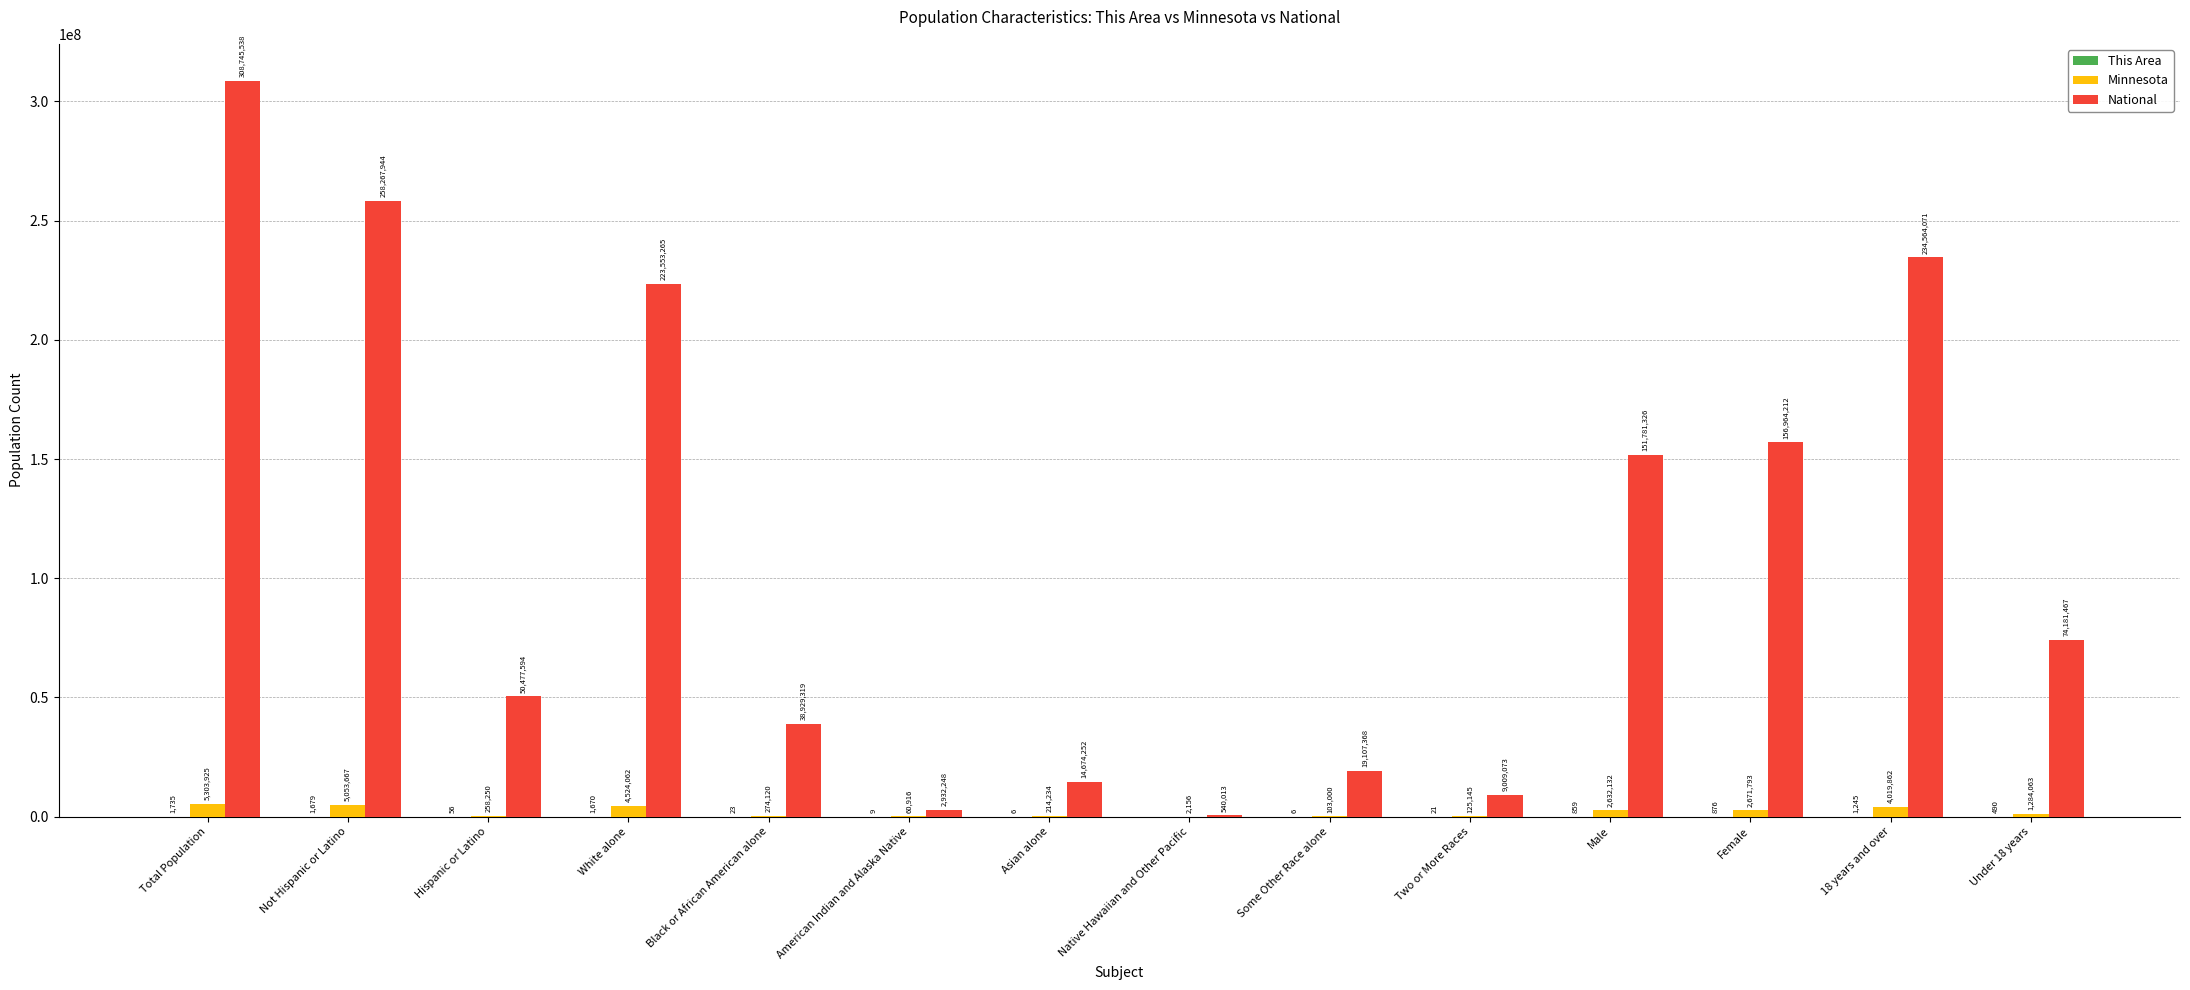

Is it true that National equals 308745538 at Total Population?

True